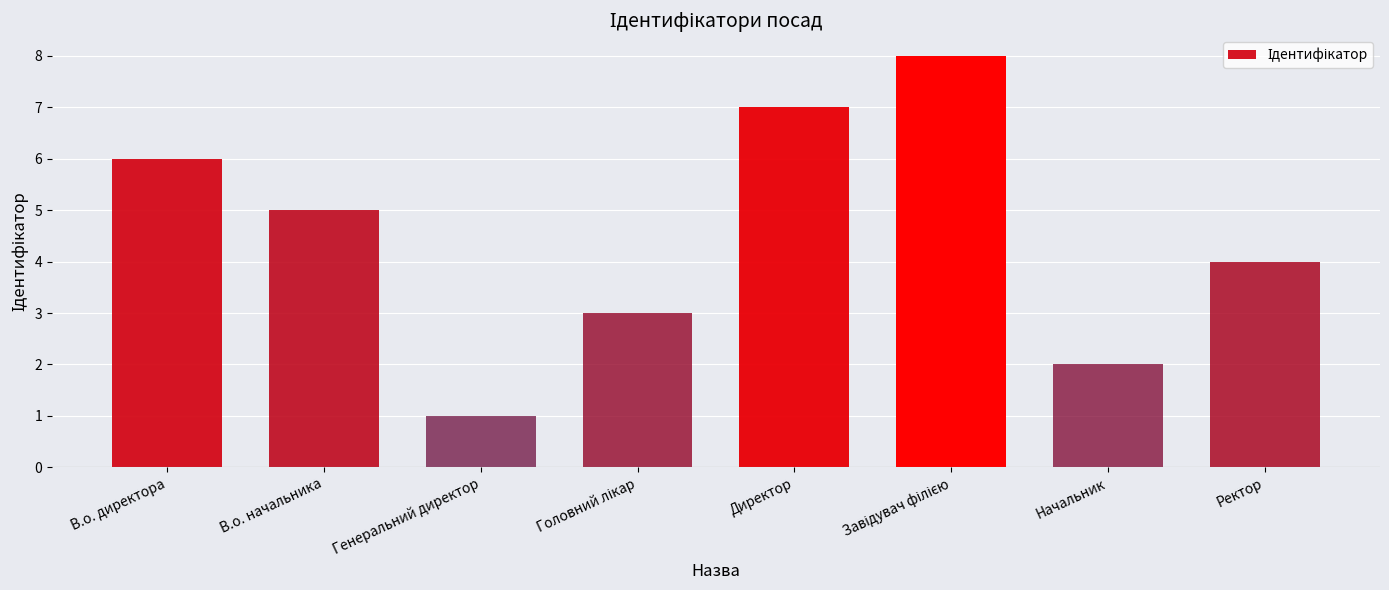

What is the greatest value displayed?

8